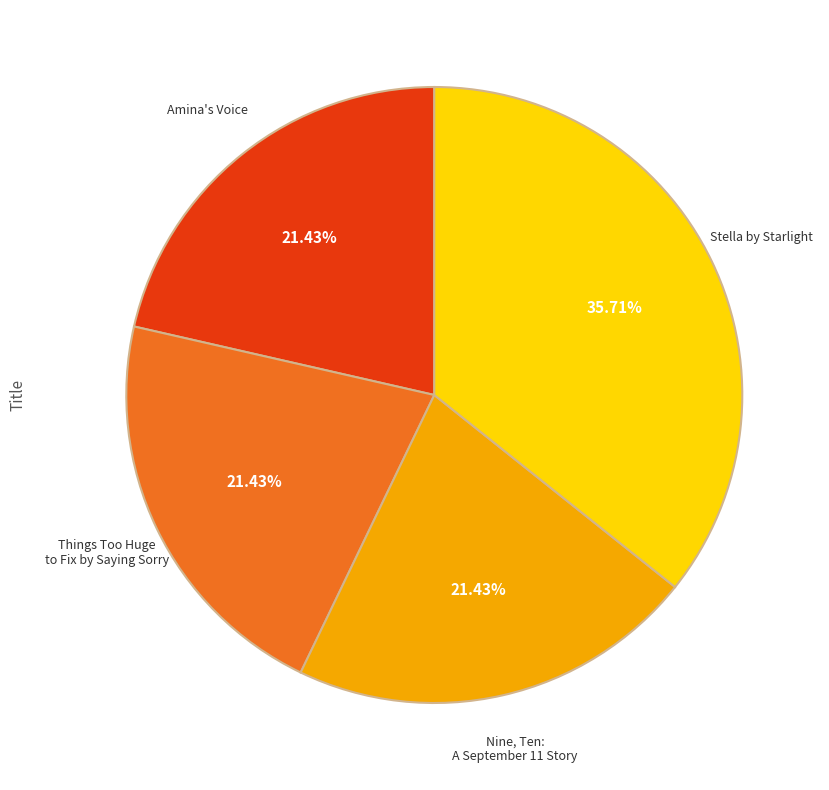

Which category has the biggest portion of the pie?

Stella by Starlight